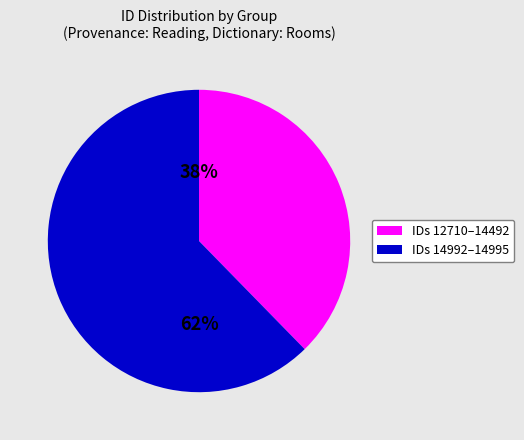

Is there a majority slice in this chart?

Yes